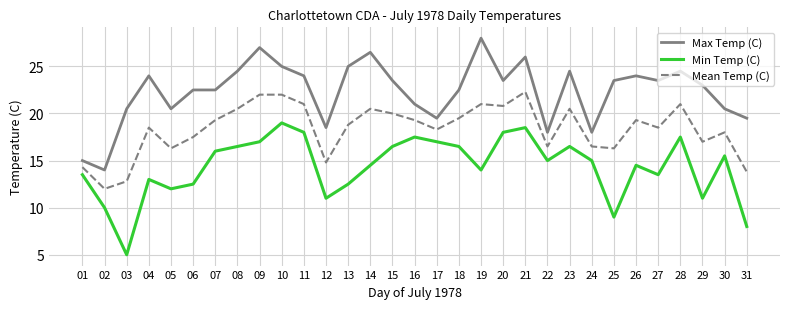

Rank the series at 14 from highest to lowest value.

Max Temp (C), Mean Temp (C), Min Temp (C)